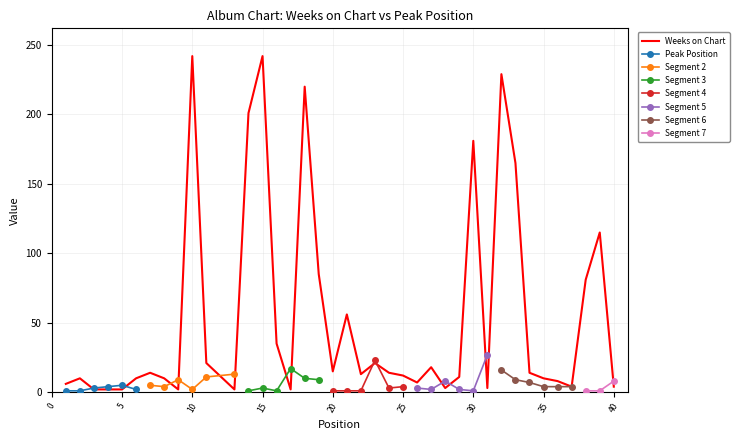

True or false: the data has more than 2 interior local peaks.

True